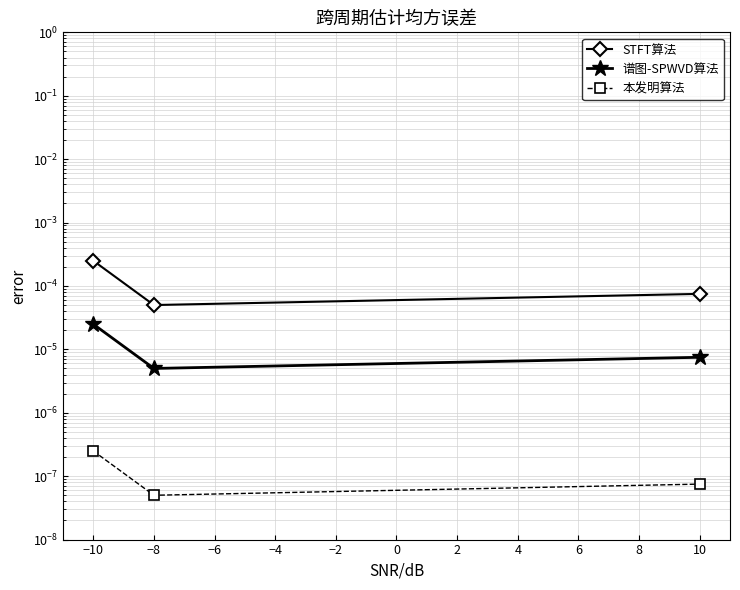

Which has a higher value, −8 or −10?

−10